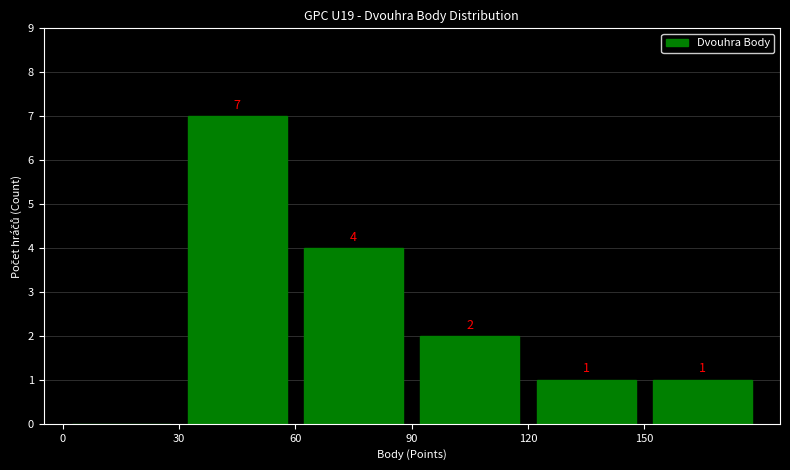

Which range on the x-axis has the tallest bar?

30 to 60